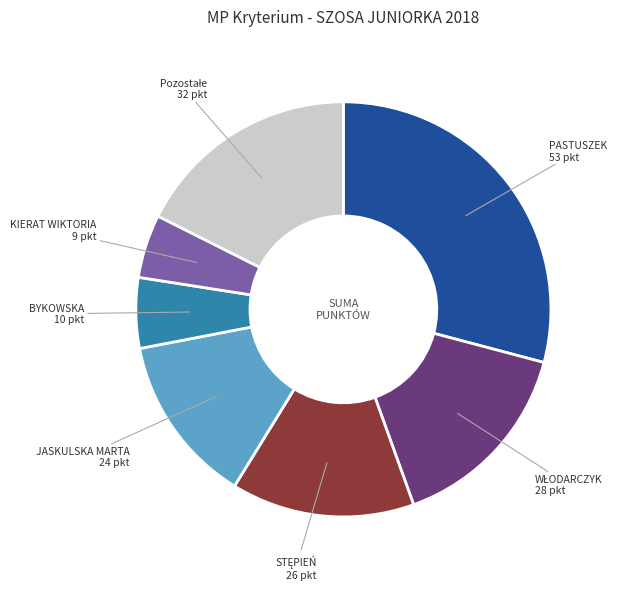

Count the number of slices in the pie.

7